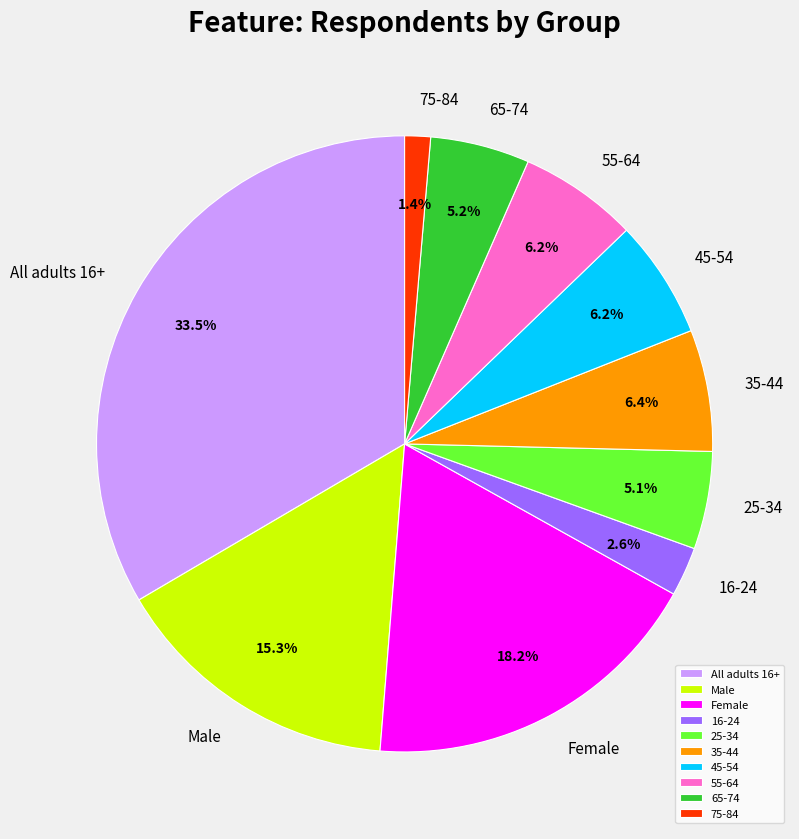

How many segments does this pie chart have?

10